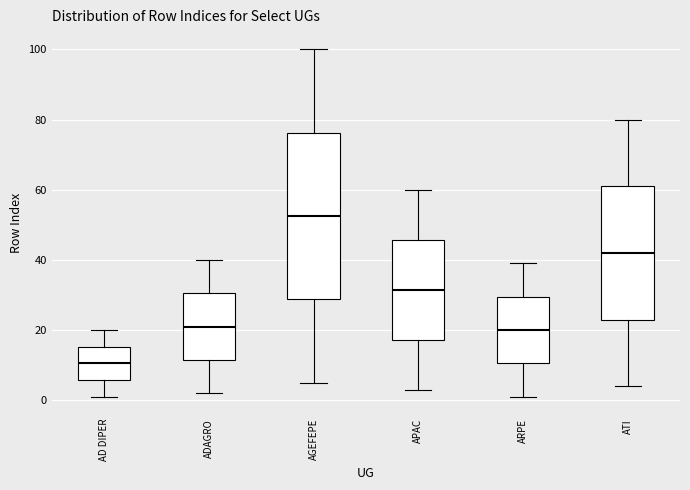

Reading left to right, read every box against the y-axis: the position of its median line, the range the box covers, and the ends of its whiskers. The values are not printed on the chart, so give them approximately, as read against the axis.

AD DIPER: median 10, box 6 to 16, whiskers 2 to 20
ADAGRO: median 22, box 12 to 30, whiskers 2 to 40
AGEFEPE: median 52, box 28 to 76, whiskers 6 to 100
APAC: median 32, box 18 to 46, whiskers 4 to 60
ARPE: median 20, box 10 to 30, whiskers 2 to 40
ATI: median 42, box 24 to 62, whiskers 4 to 80